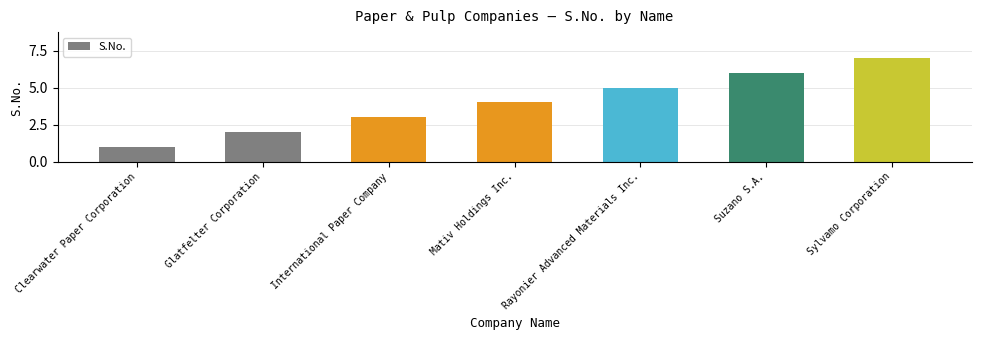

The chart shows a value of 2 at Glatfelter Corporation. True or false?

True